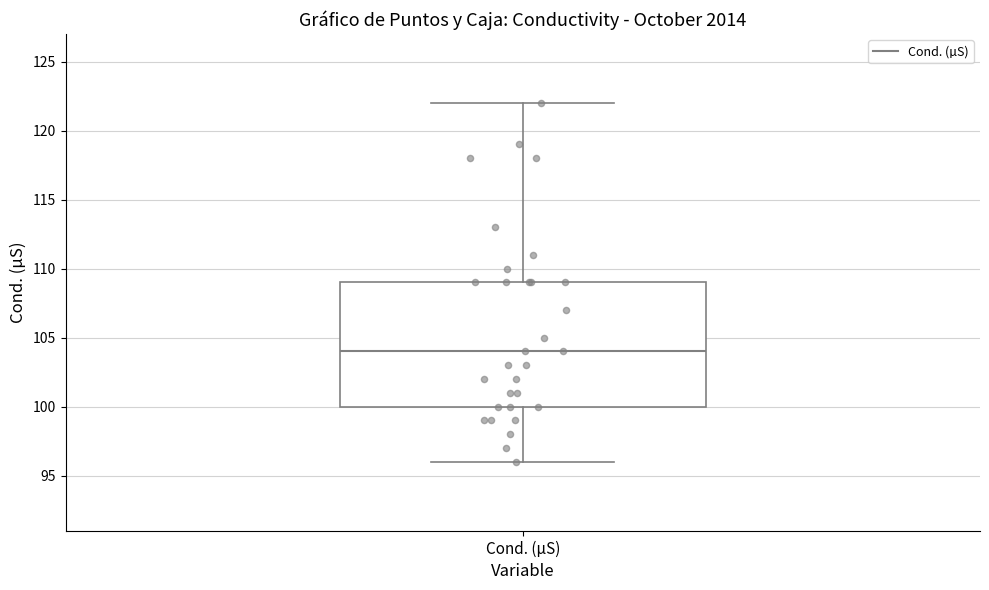

Transcribe this box plot: give where the median line is, the range the box spans, and where the two whiskers end, as read against the y-axis. The values are not printed on the chart, so give them approximately, as read against the axis.

median 104, box 100 to 109, whiskers 96 to 122